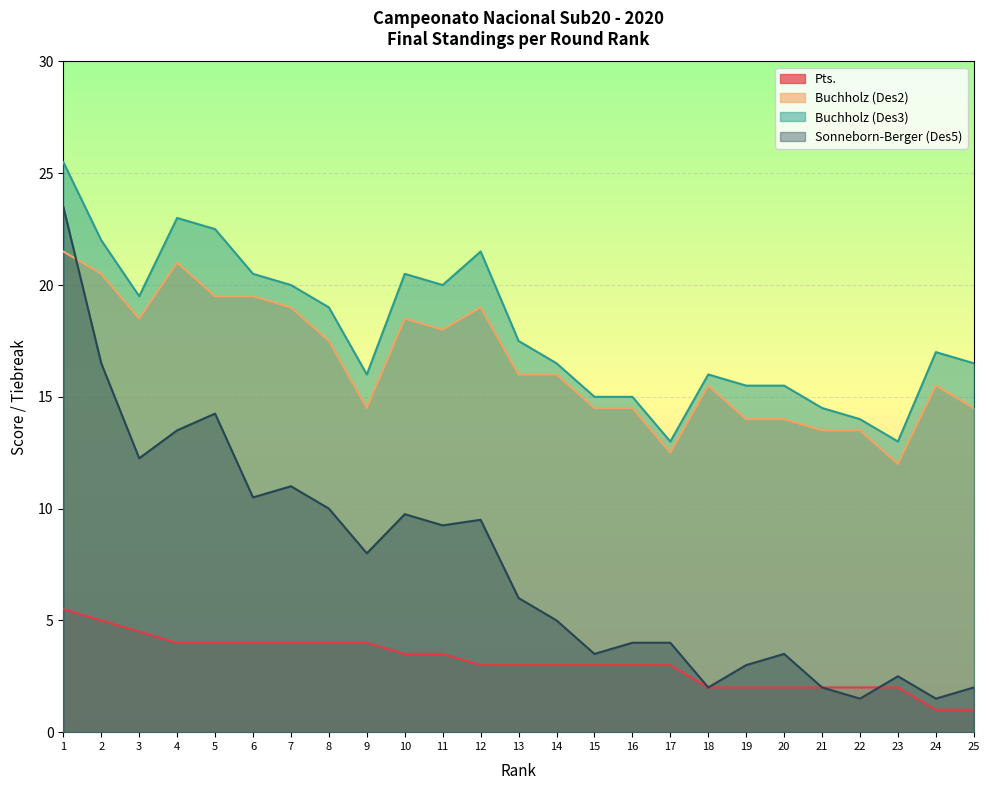

Where is Pts. nearest to the value 3?

12